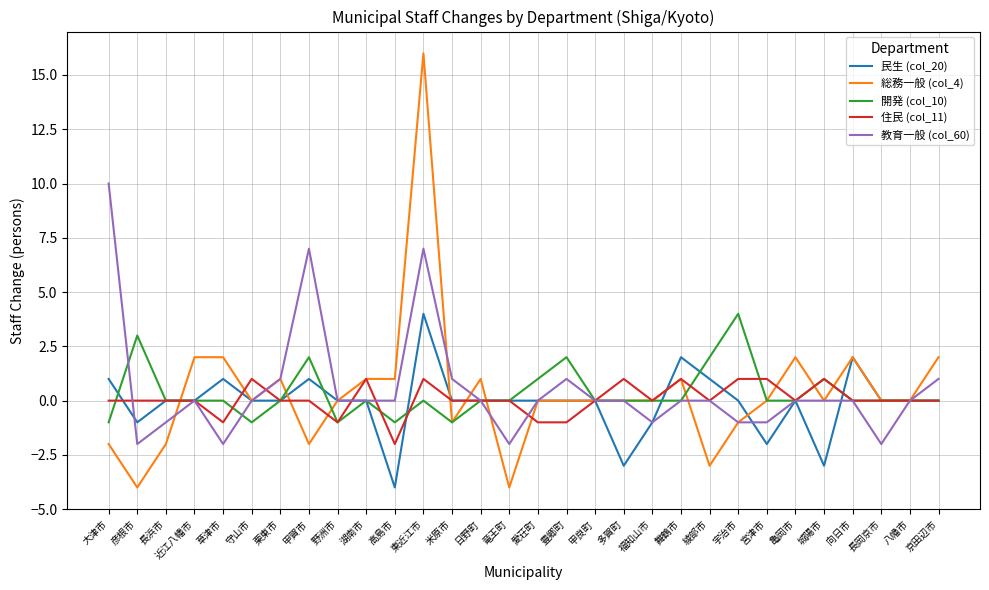

Count the number of categories in the chart.

30